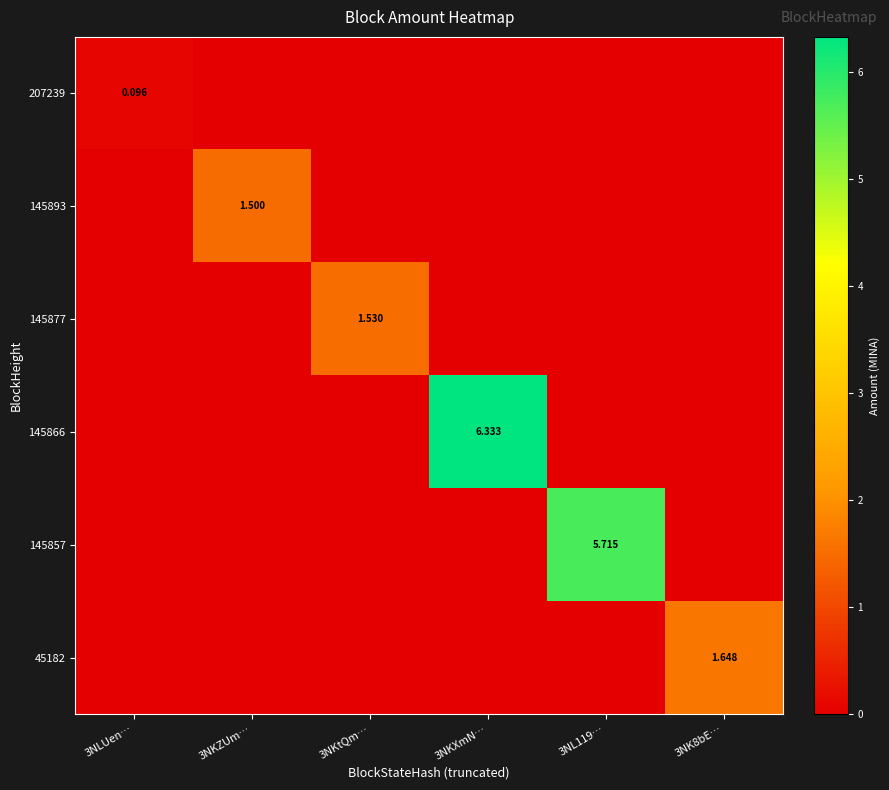

What is the average value of the 145857 series?

1.0